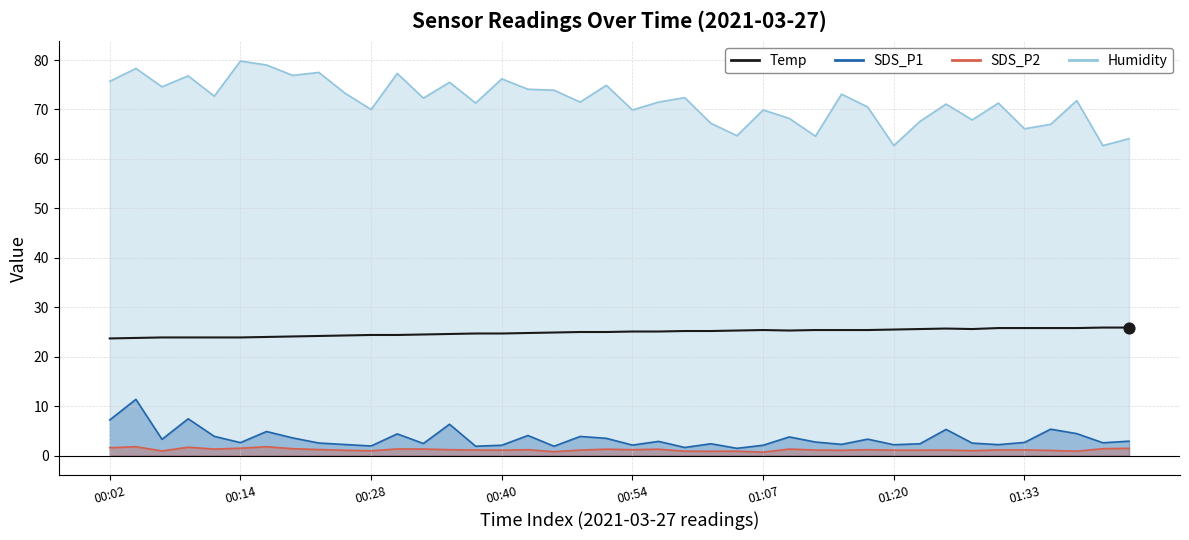

What is the ratio of the value at 00:14 to the value at 17?

1.0